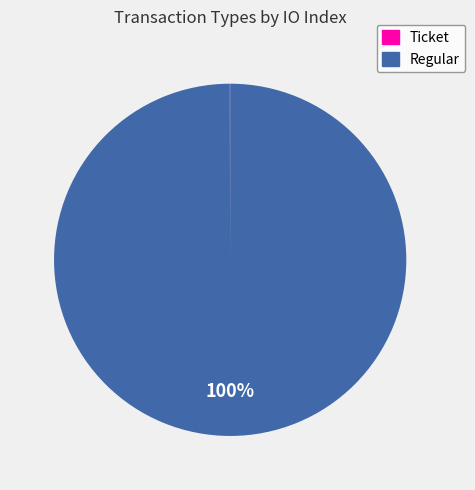

What percentage is the Regular slice, to the nearest percent?

100%